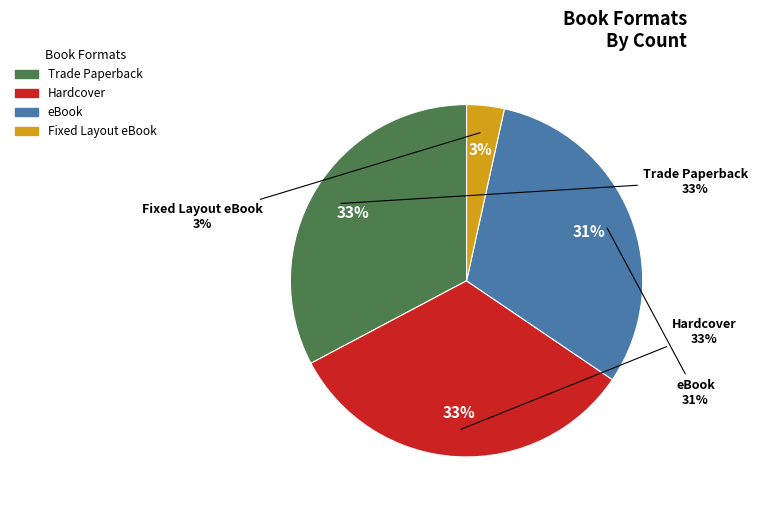

Does Fixed Layout eBook account for over 50% of the chart?

No